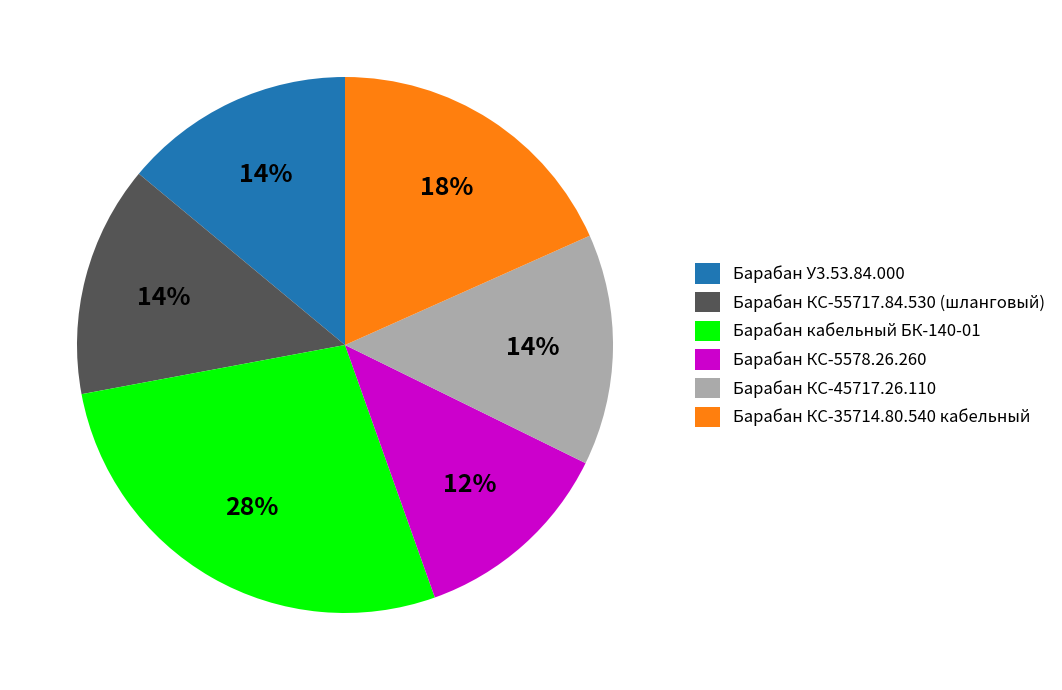

What is the ratio of the value at Барабан КС-45717.26.110 to the value at Барабан КС-35714.80.540 кабельный?

0.8